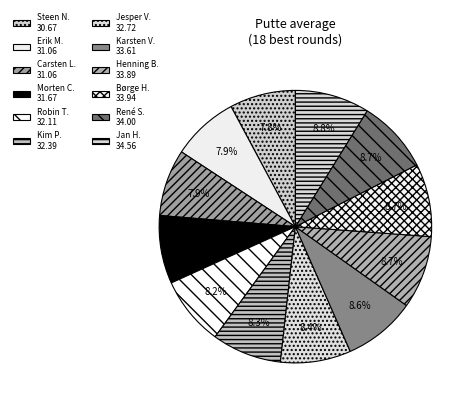

Which slice is the smallest?

Steen N.